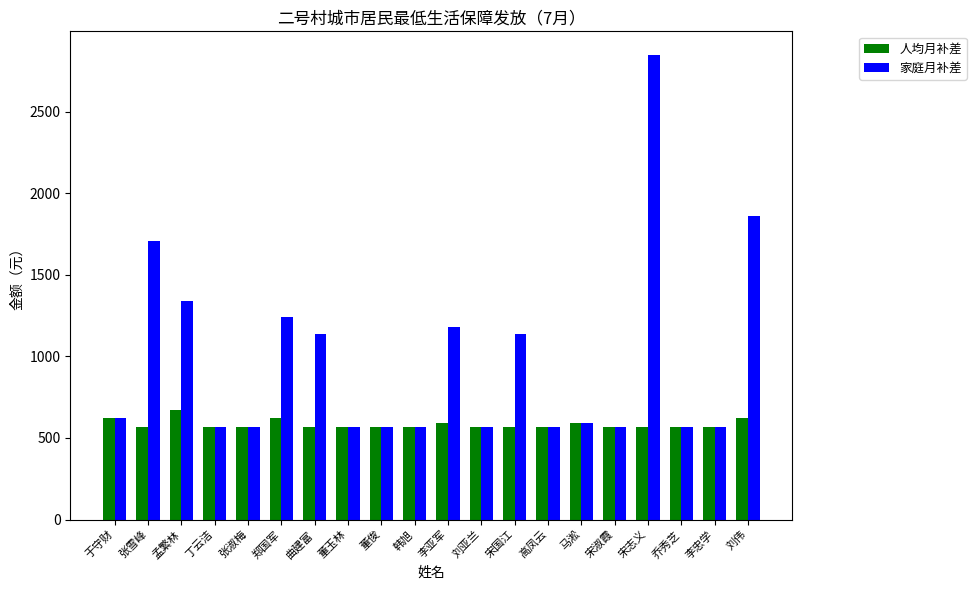

Reading right to left, what are all the values shown in this chart?

人均月补差: 刘伟=620	李忠学=570	乔秀芝=570	宋志义=570	宋淑霞=570	马淞=590	高凤云=570	宋国江=570	刘亚兰=570	李亚军=590	韩旭=570	董俊=570	董玉林=570	曲建富=570	郑国军=620	张淑梅=570	丁云洁=570	孟繁林=670	张雪峰=570	于守财=620
家庭月补差: 刘伟=1860	李忠学=570	乔秀芝=570	宋志义=2850	宋淑霞=570	马淞=590	高凤云=570	宋国江=1140	刘亚兰=570	李亚军=1180	韩旭=570	董俊=570	董玉林=570	曲建富=1140	郑国军=1240	张淑梅=570	丁云洁=570	孟繁林=1340	张雪峰=1710	于守财=620